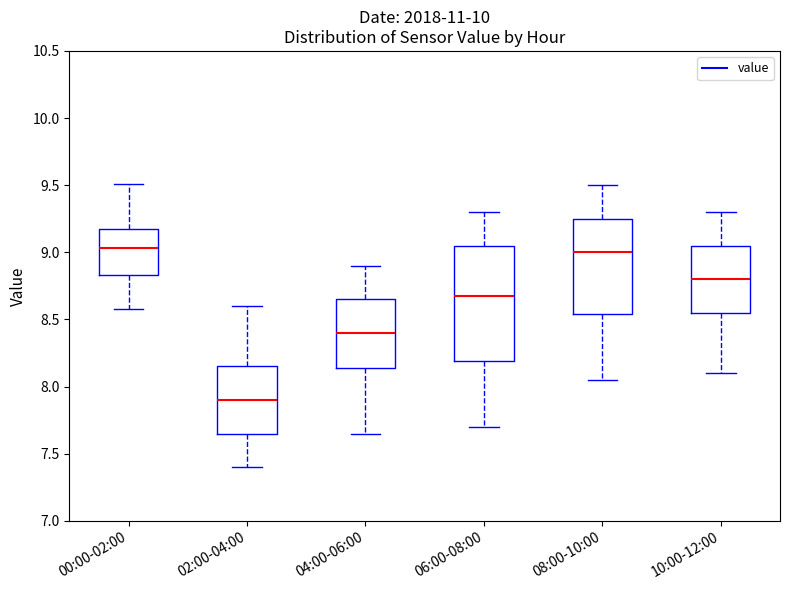

Where is the upper edge of the box for 10:00-12:00 on the y-axis? The values are not printed on the chart, so give them approximately, as read against the axis.

9.05